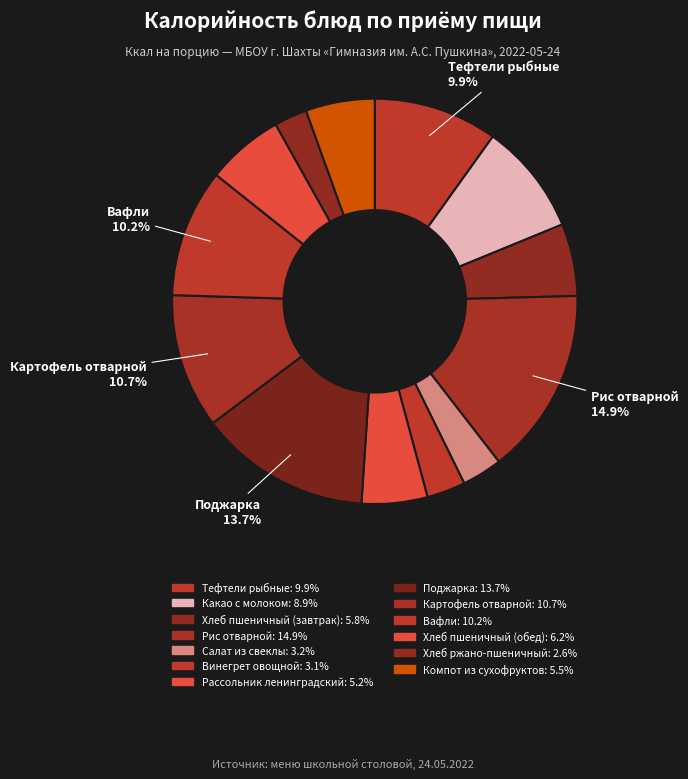

How many slices are in this pie chart?

13